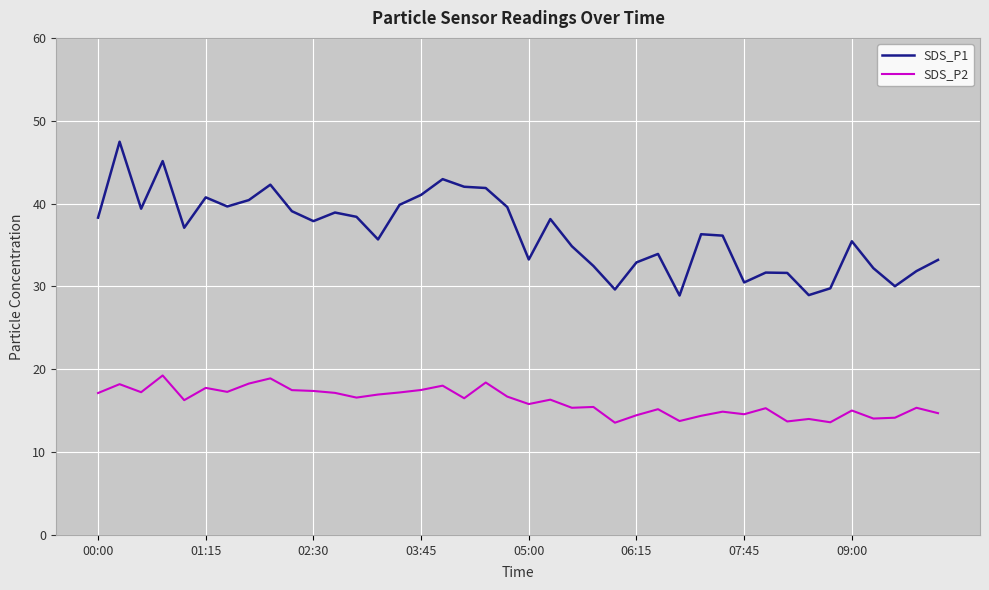

Which series has the largest range (max minus min)?

SDS_P1